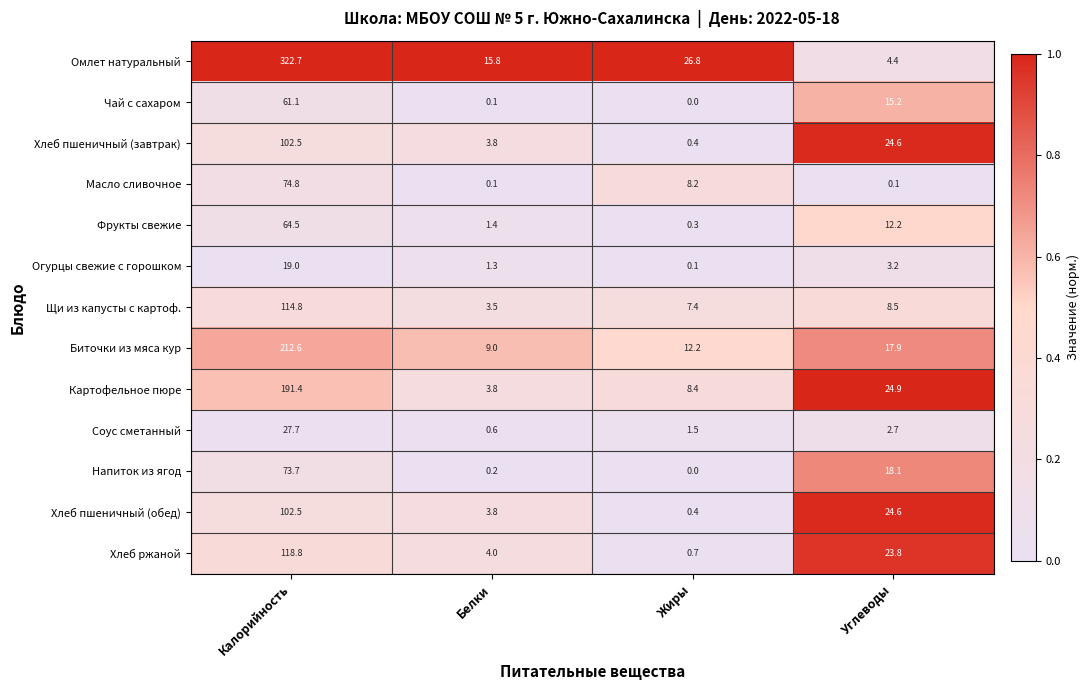

Rank the categories by Хлеб пшеничный (завтрак) value from highest to lowest.

Калорийность, Углеводы, Белки, Жиры